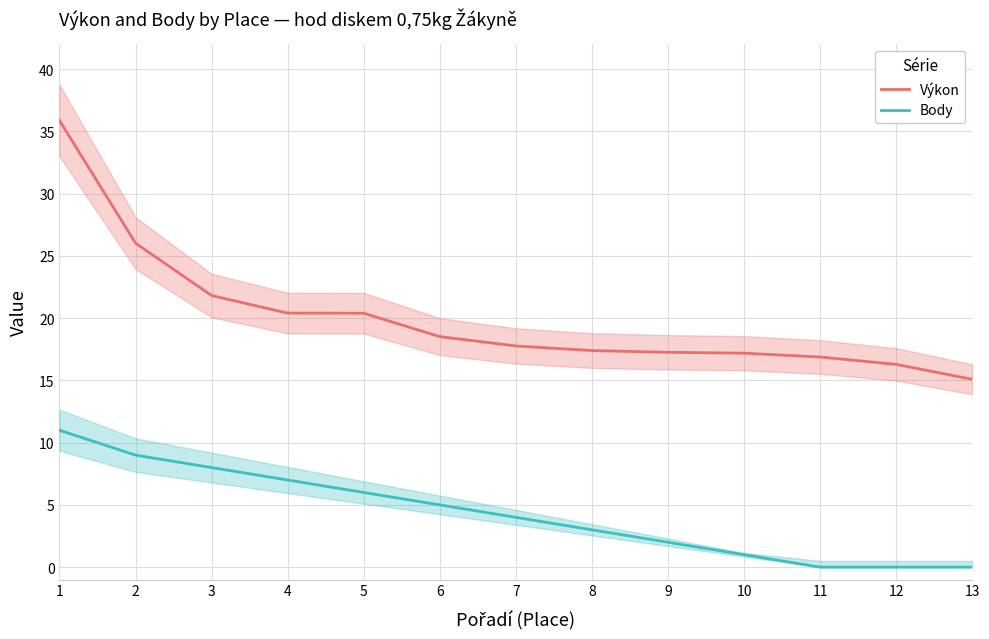

What is the approximate value of Body at 2?

9.0